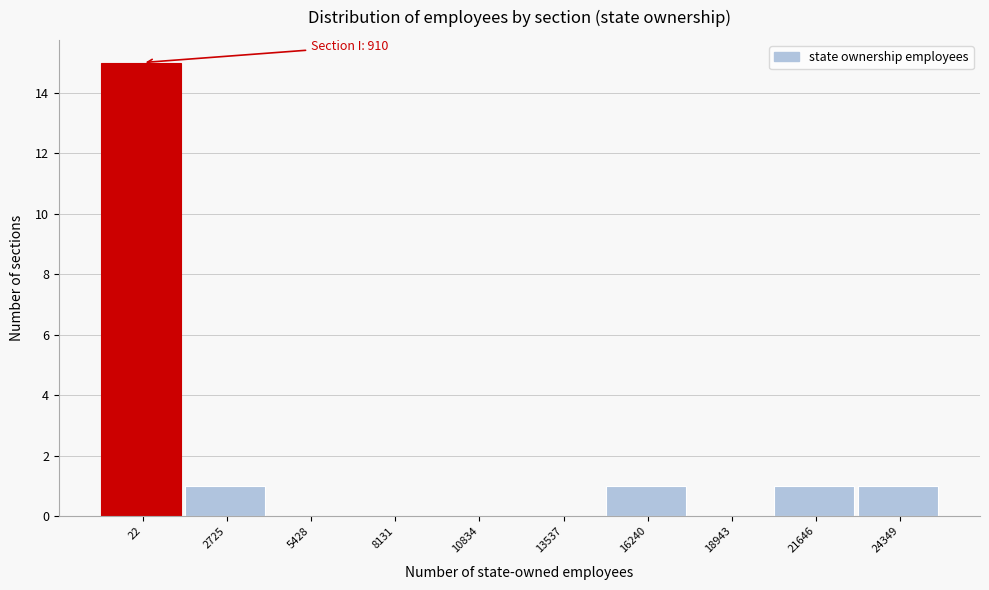

Reading right to left, extract all data points from this chart.

24349=1	21646=1	18943=0	16240=1	13537=0	10834=0	8131=0	5428=0	2725=1	22=15